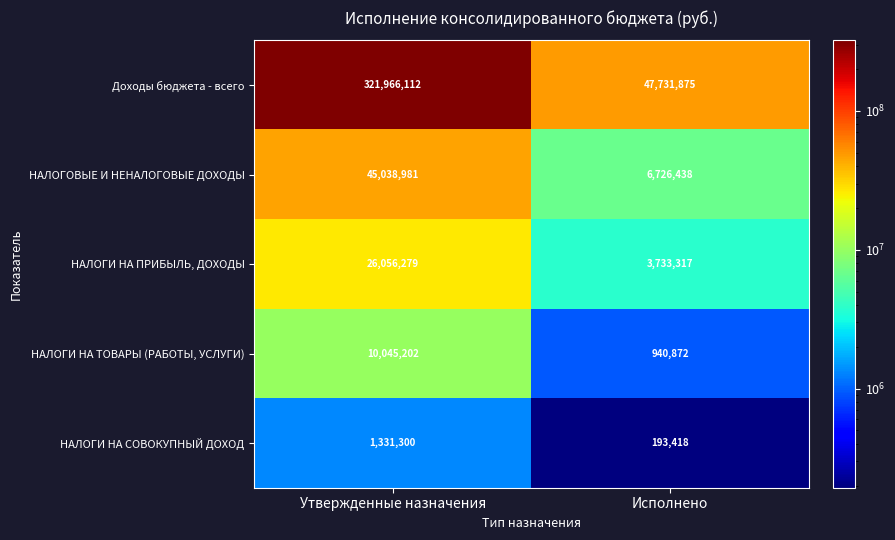

True or false: НАЛОГИ НА СОВОКУПНЫЙ ДОХОД has a value of 308085 at Исполнено.

False